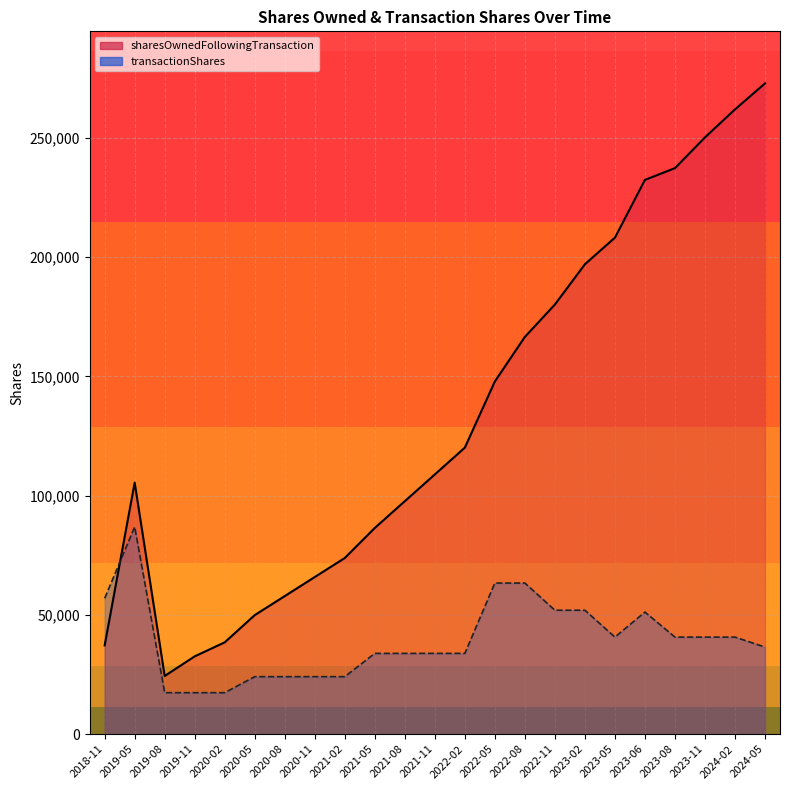

At which category does sharesOwnedFollowingTransaction reach its first local valley?

2019-08